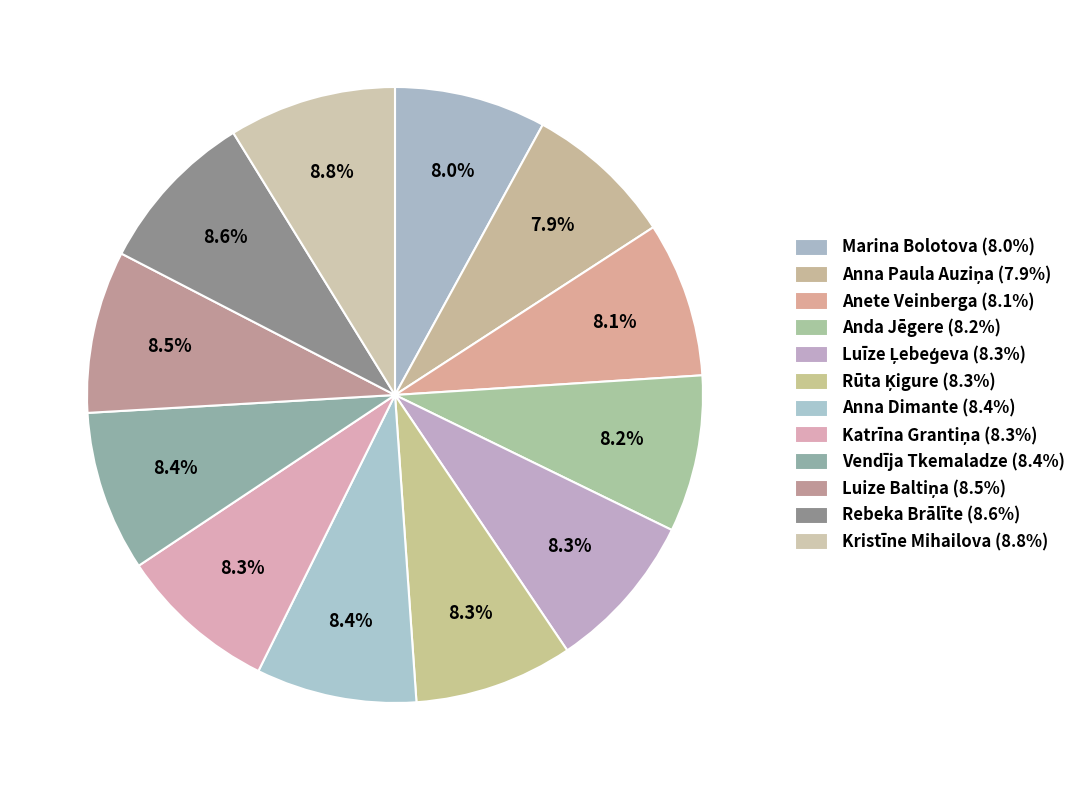

Does any single category account for the majority?

No